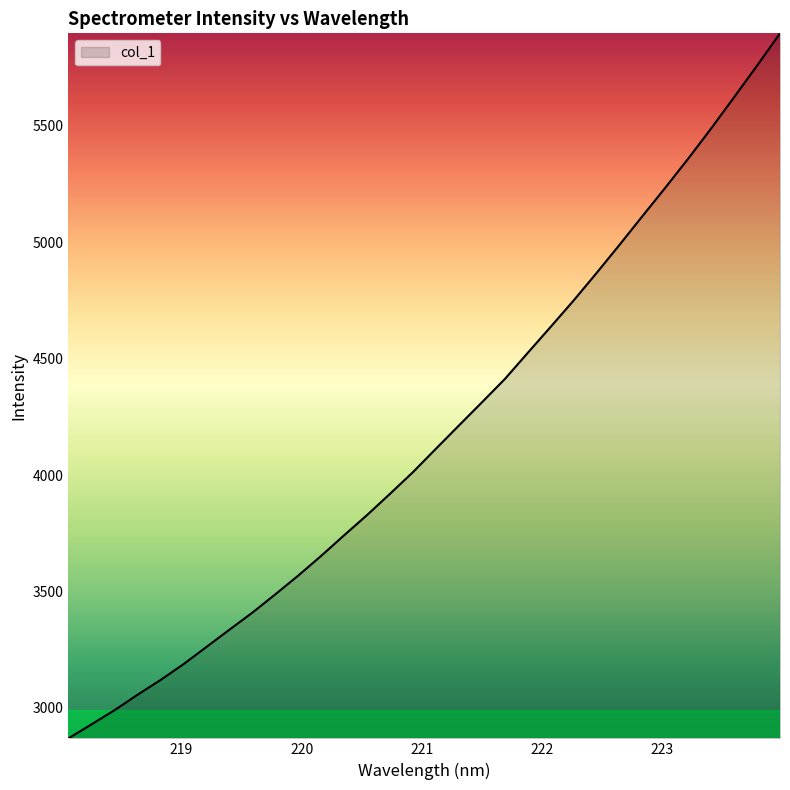

What is the greatest value displayed?

5897.7